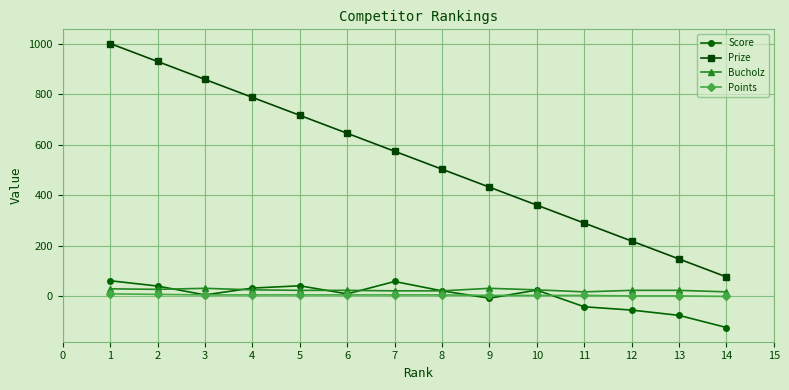

Which series has the largest range (max minus min)?

Prize